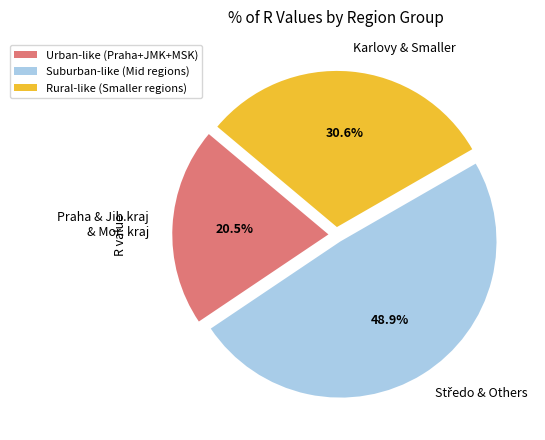

Is there a majority slice in this chart?

No